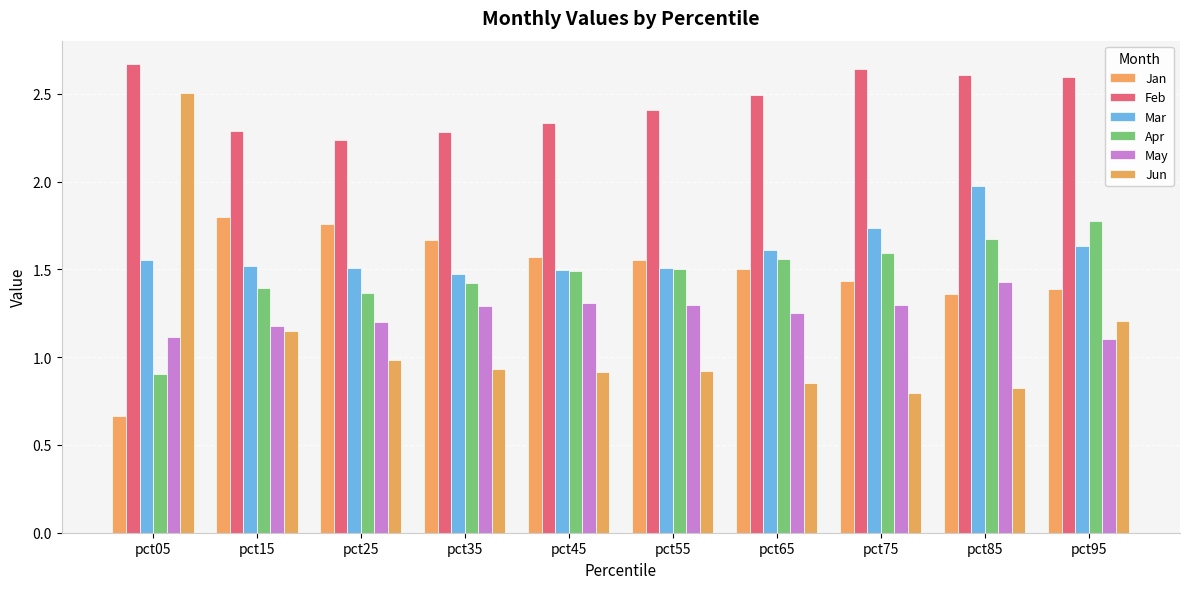

Reading left to right, what are all the values shown in this chart?

Jan: 0.7	1.8	1.8	1.7	1.6	1.6	1.5	1.4	1.4	1.4
Feb: 2.7	2.3	2.2	2.3	2.3	2.4	2.5	2.6	2.6	2.6
Mar: 1.6	1.5	1.5	1.5	1.5	1.5	1.6	1.7	2.0	1.6
Apr: 0.9	1.4	1.4	1.4	1.5	1.5	1.6	1.6	1.7	1.8
May: 1.1	1.2	1.2	1.3	1.3	1.3	1.3	1.3	1.4	1.1
Jun: 2.5	1.1	1.0	0.9	0.9	0.9	0.9	0.8	0.8	1.2